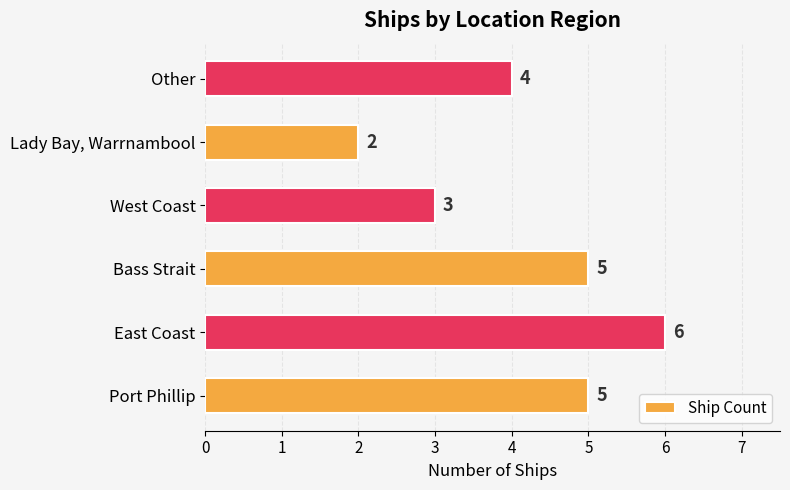

Count the values in the range 3 to 5.

4